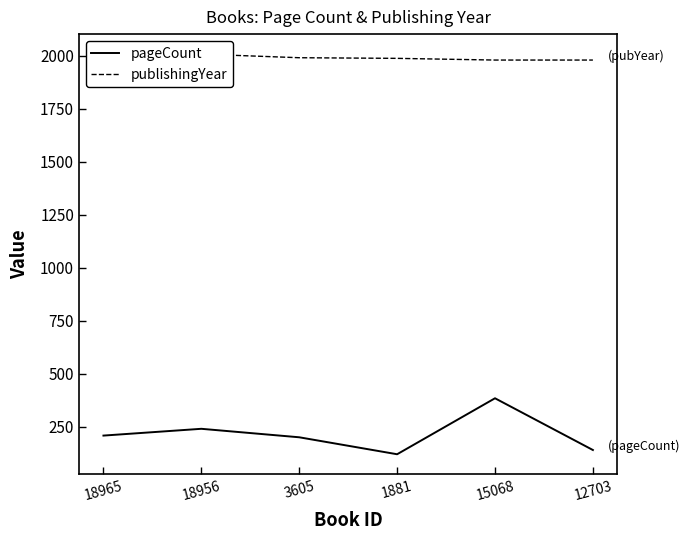

What is the value of the publishingYear point at the 2nd from the left?

2007